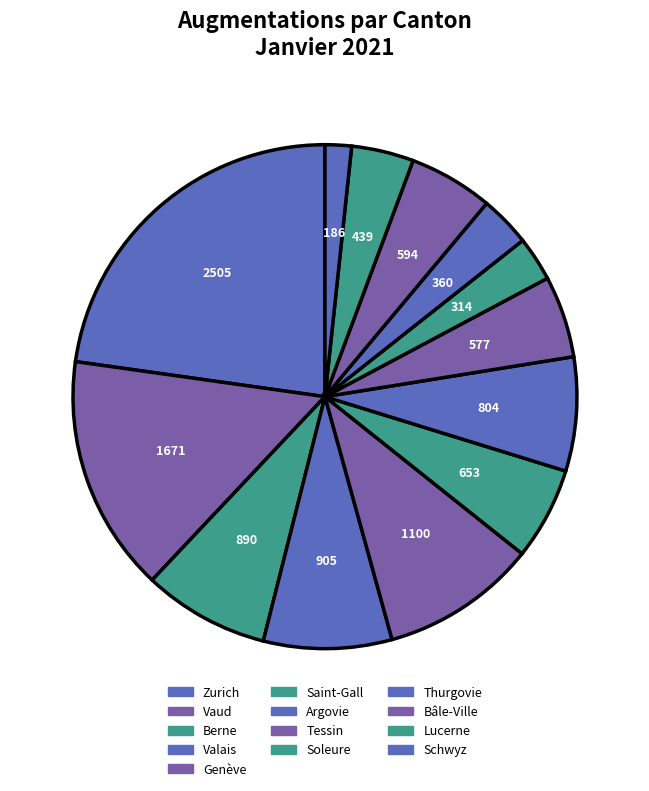

The Genève slice represents 3% of the pie. True or false?

False